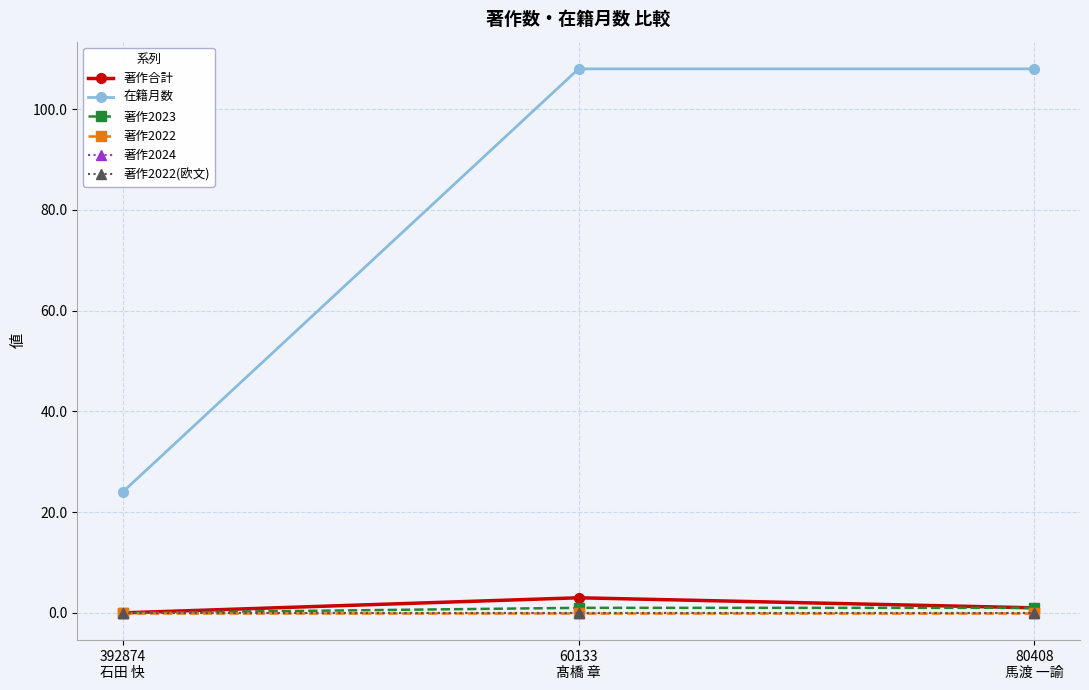

Does the chart have visible grid lines?

Yes